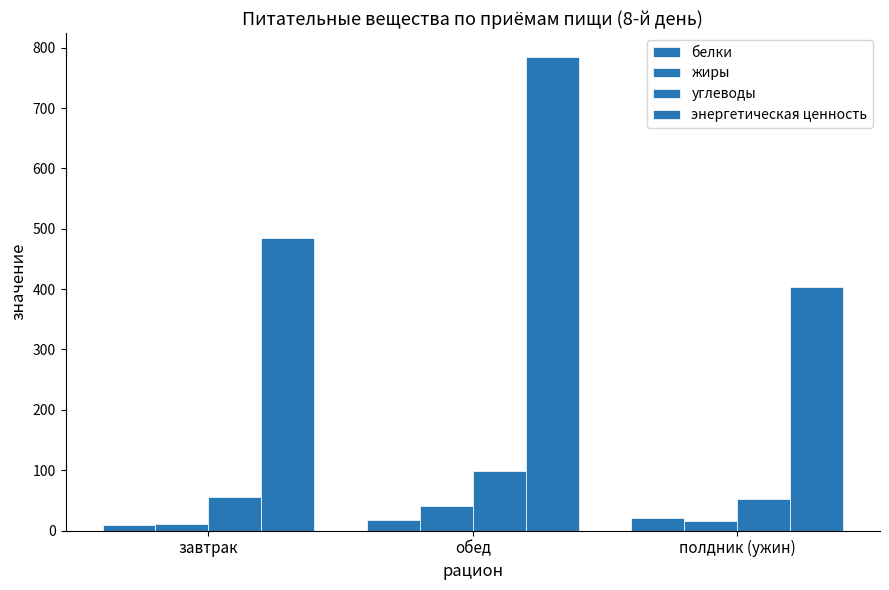

How many series are shown in this chart?

4